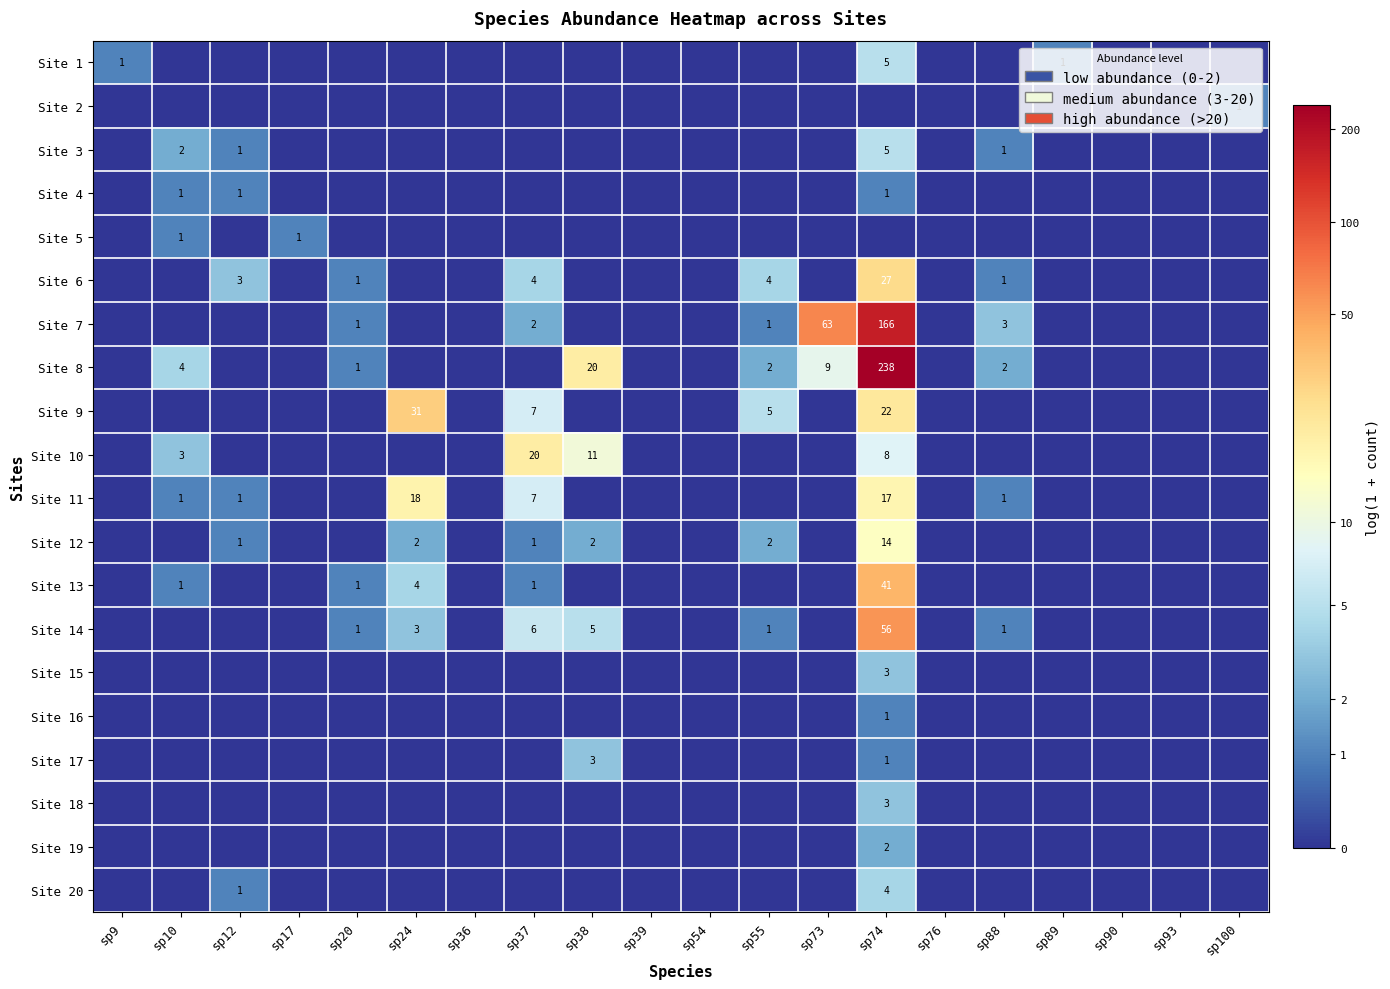

At how many categories does at least one series exceed 4?

2